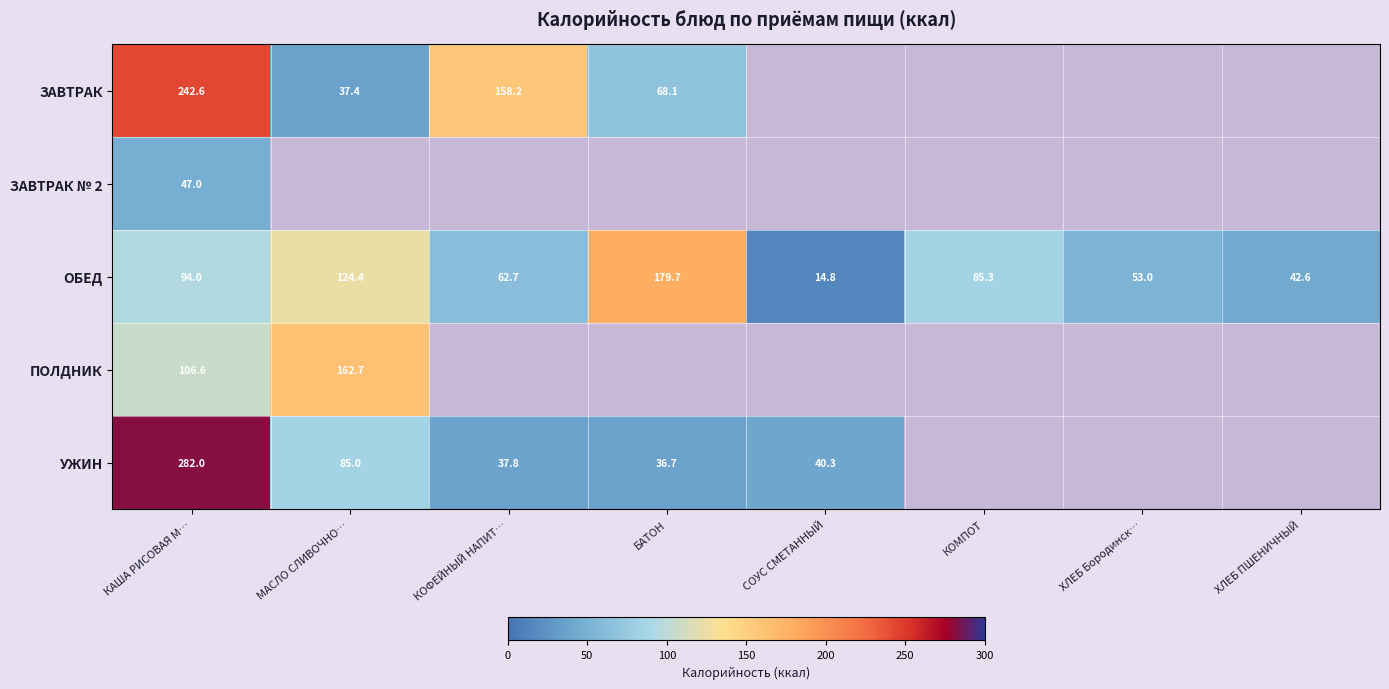

Is the value of ЗАВТРАК at ХЛЕБ ПШЕНИЧНЫЙ greater than the value of ЗАВТРАК № 2 at КАША РИСОВАЯ М…?

No